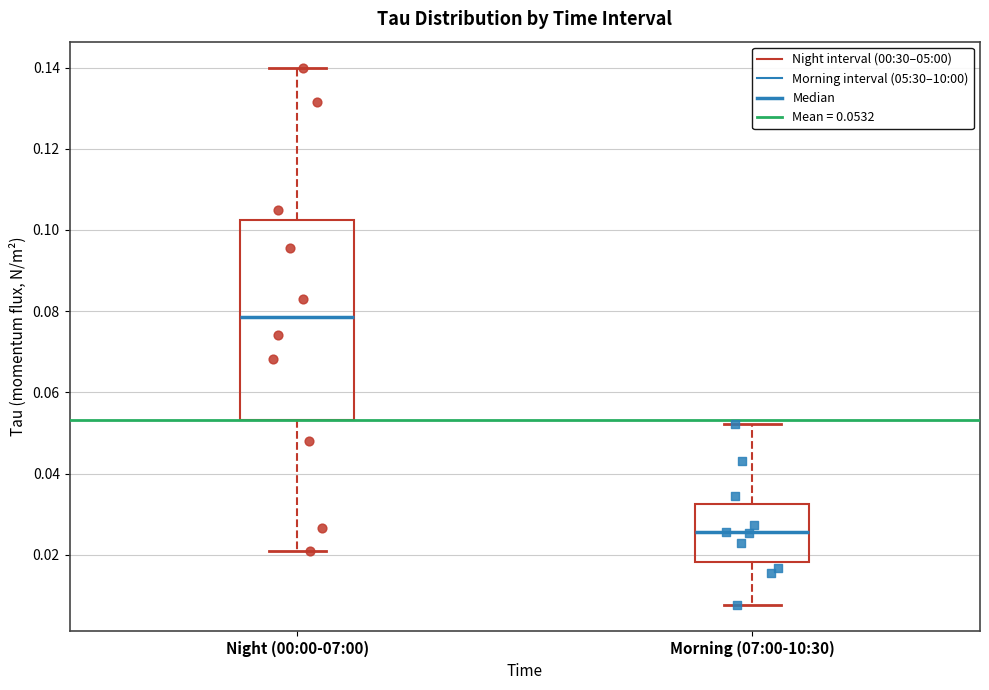

Which box's median line is the lowest?

Morning (07:00-10:30)